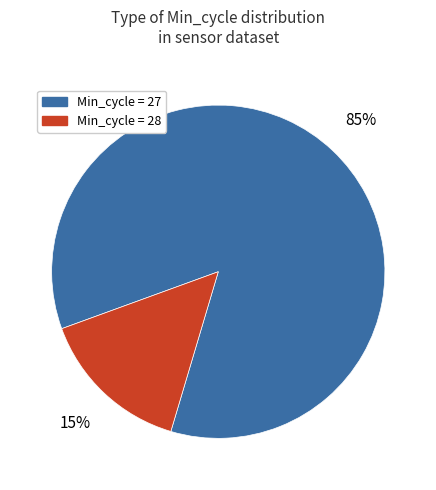

Is there any slice that represents more than half of the pie?

Yes